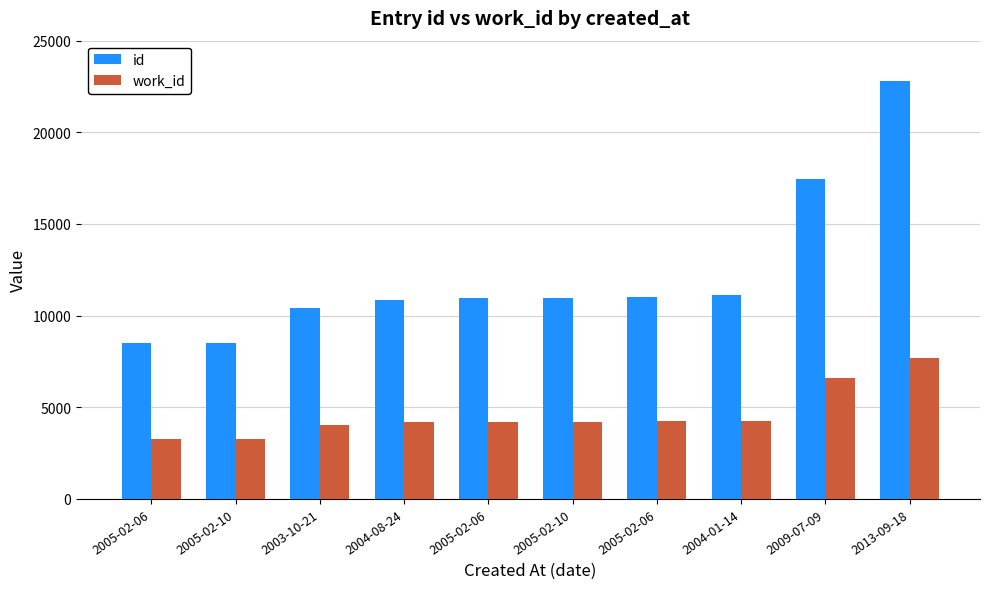

How many series are shown in this chart?

2